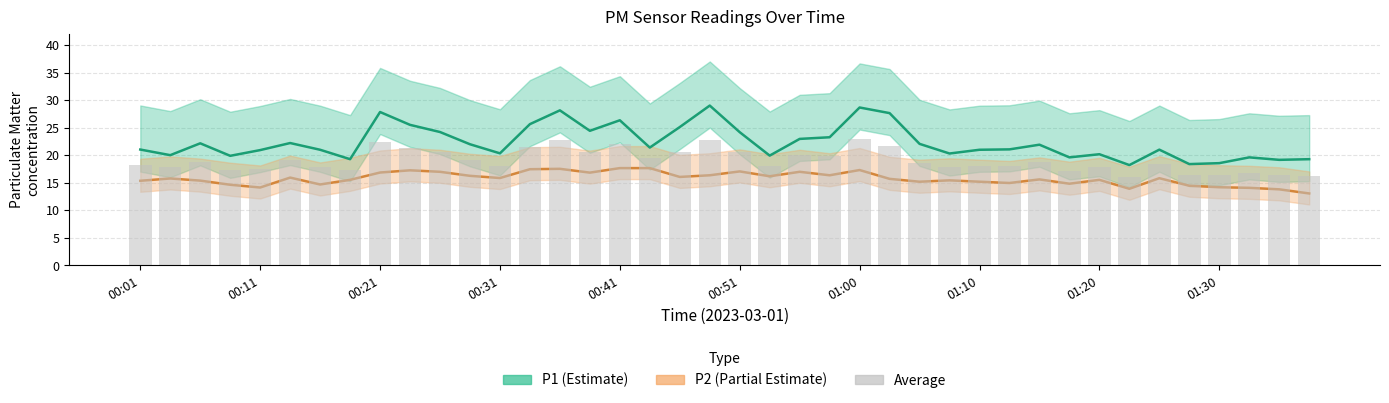

What position from the left is 23?

24